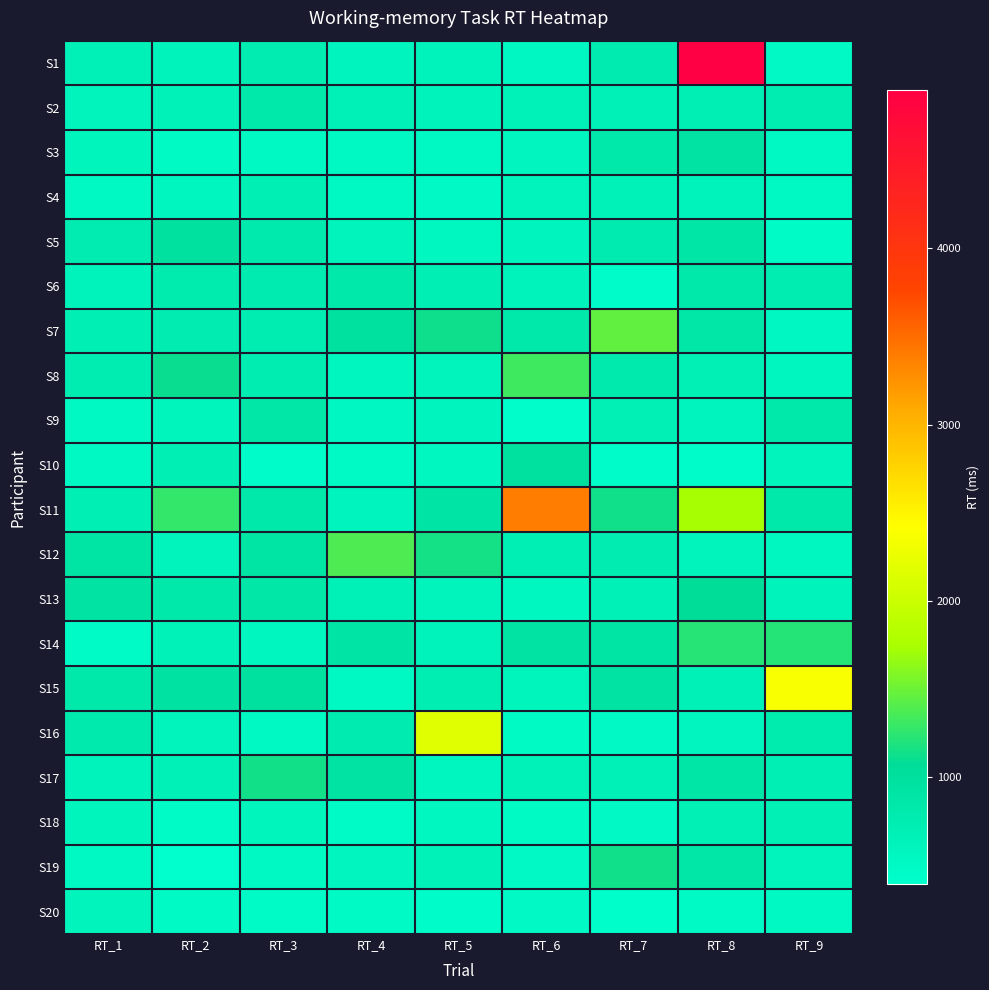

At which category does the chart reach its peak across all series?

RT_8